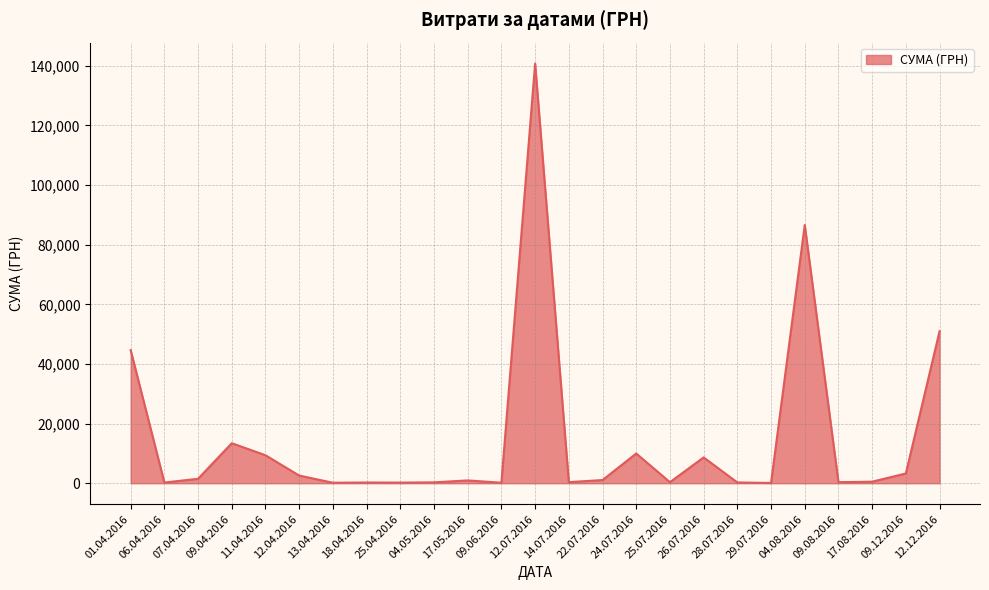

Which category has the highest value across all series?

12.07.2016